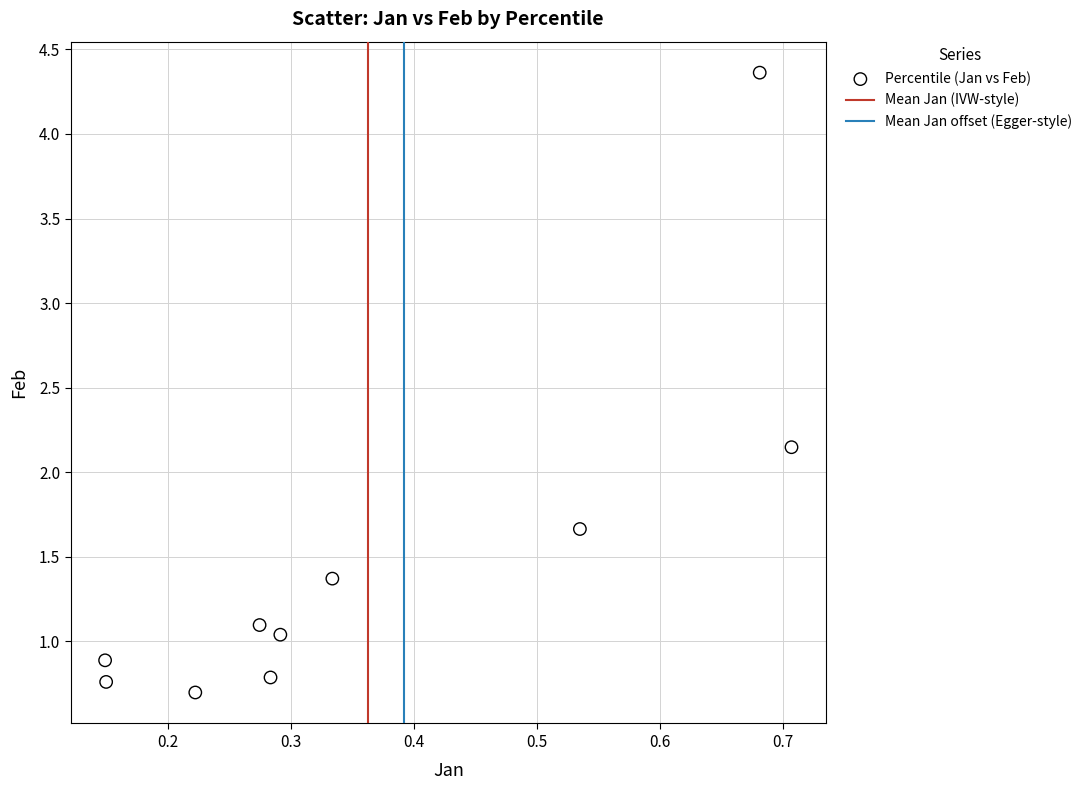

What is the average Y value?

1.5